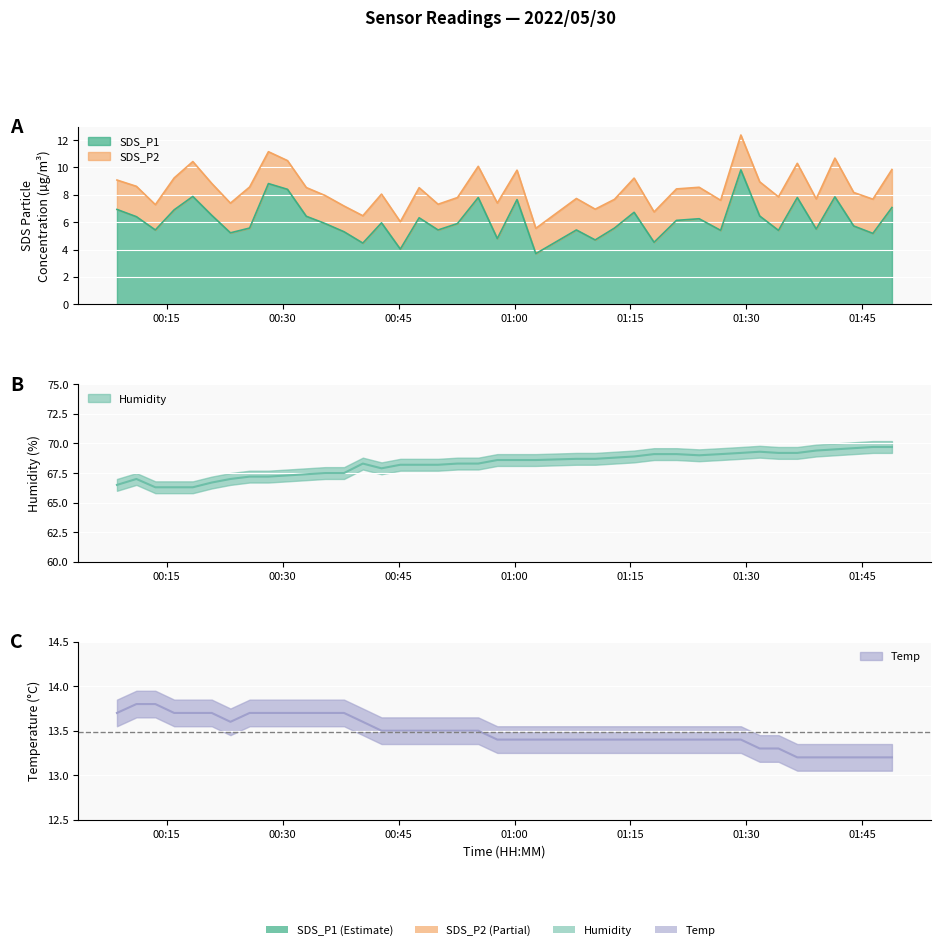

True or false: Humidity and Temp cross at least once.

False